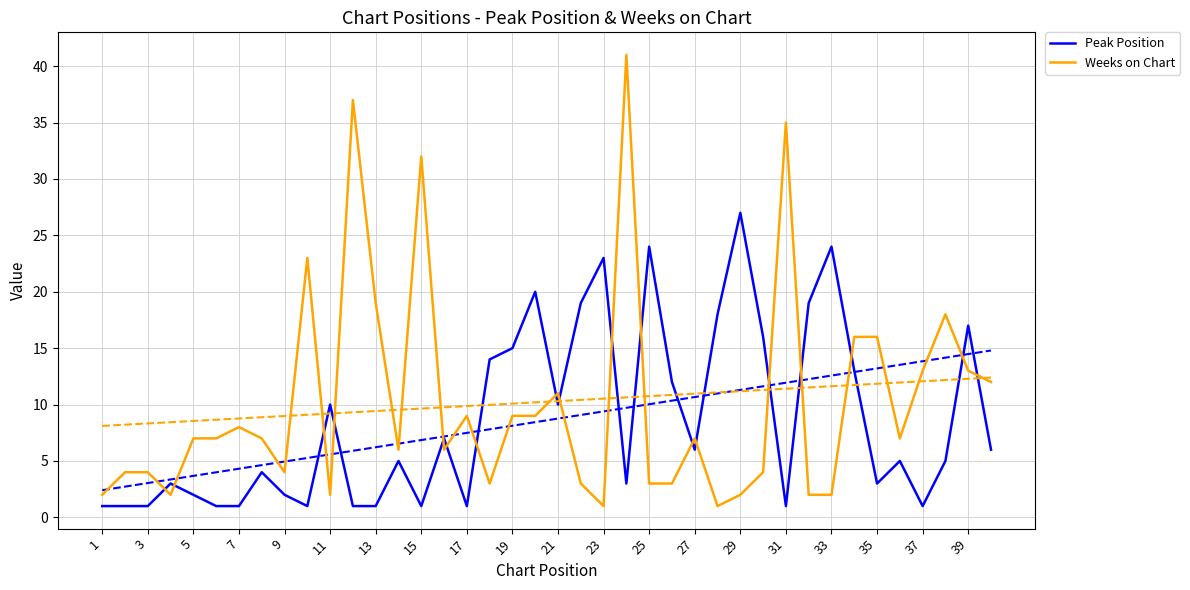

How many interior local valleys does the Weeks on Chart series have?

9